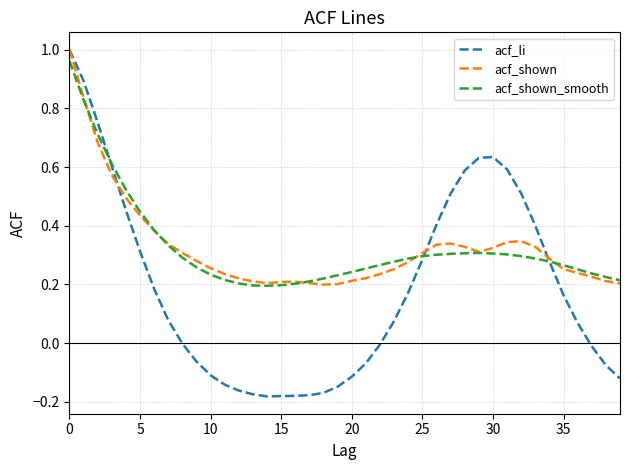

Which series has the largest range (max minus min)?

acf_li